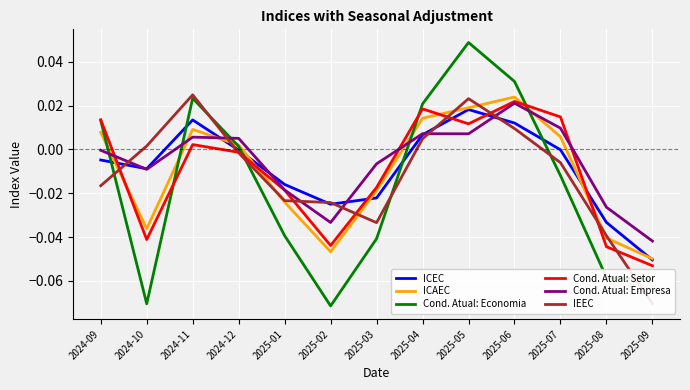

Reading right to left, list all the values displayed in this chart.

ICEC: 2025-09=-0.1	2025-08=-0.0	2025-07=-0.0	2025-06=0.0	2025-05=0.0	2025-04=0.0	2025-03=-0.0	2025-02=-0.0	2025-01=-0.0	2024-12=-0.0	2024-11=0.0	2024-10=-0.0	2024-09=-0.0
ICAEC: 2025-09=-0.0	2025-08=-0.0	2025-07=0.0	2025-06=0.0	2025-05=0.0	2025-04=0.0	2025-03=-0.0	2025-02=-0.0	2025-01=-0.0	2024-12=0.0	2024-11=0.0	2024-10=-0.0	2024-09=0.0
Cond. Atual: Economia: 2025-09=-0.1	2025-08=-0.1	2025-07=-0.0	2025-06=0.0	2025-05=0.0	2025-04=0.0	2025-03=-0.0	2025-02=-0.1	2025-01=-0.0	2024-12=0.0	2024-11=0.0	2024-10=-0.1	2024-09=0.0
Cond. Atual: Setor: 2025-09=-0.1	2025-08=-0.0	2025-07=0.0	2025-06=0.0	2025-05=0.0	2025-04=0.0	2025-03=-0.0	2025-02=-0.0	2025-01=-0.0	2024-12=-0.0	2024-11=0.0	2024-10=-0.0	2024-09=0.0
Cond. Atual: Empresa: 2025-09=-0.0	2025-08=-0.0	2025-07=0.0	2025-06=0.0	2025-05=0.0	2025-04=0.0	2025-03=-0.0	2025-02=-0.0	2025-01=-0.0	2024-12=0.0	2024-11=0.0	2024-10=-0.0	2024-09=-0.0
IEEC: 2025-09=-0.1	2025-08=-0.0	2025-07=-0.0	2025-06=0.0	2025-05=0.0	2025-04=0.0	2025-03=-0.0	2025-02=-0.0	2025-01=-0.0	2024-12=-0.0	2024-11=0.0	2024-10=0.0	2024-09=-0.0